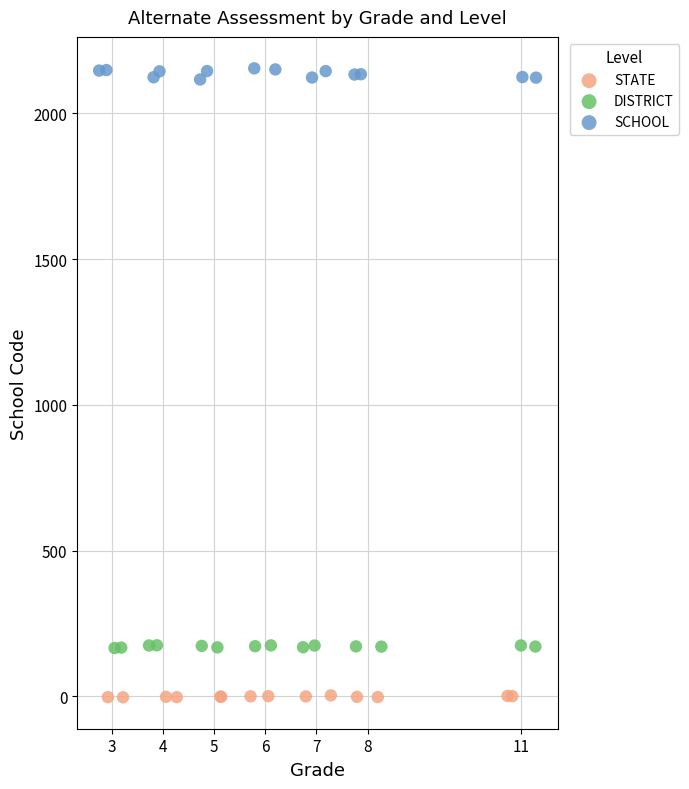

Which series reaches the minimum Y coordinate?

STATE